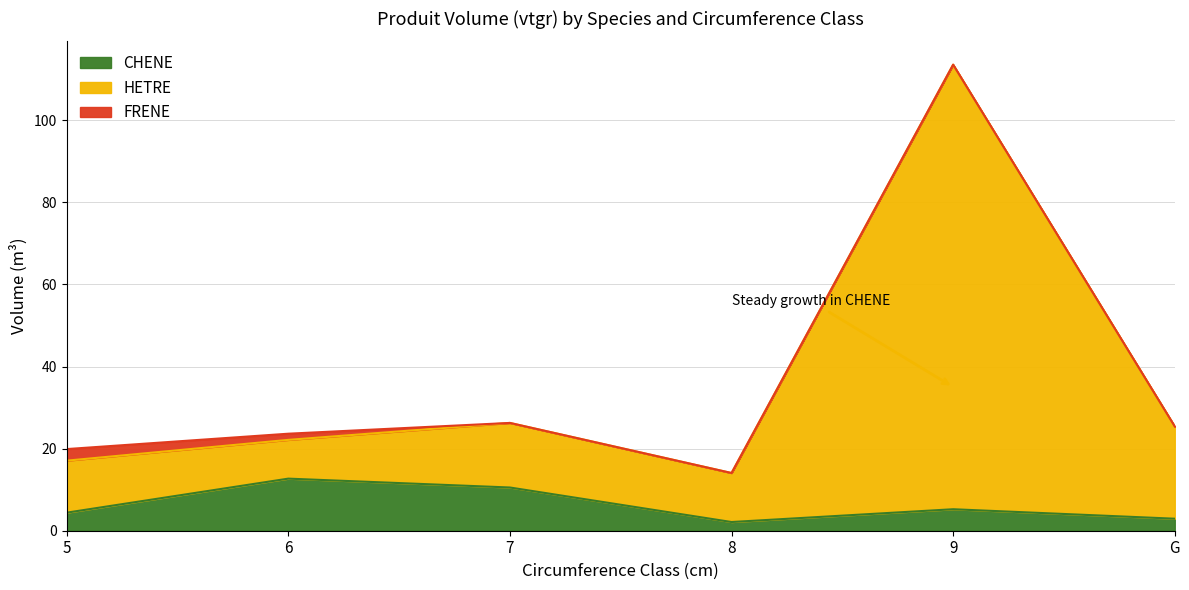

Does the chart have visible grid lines?

Yes